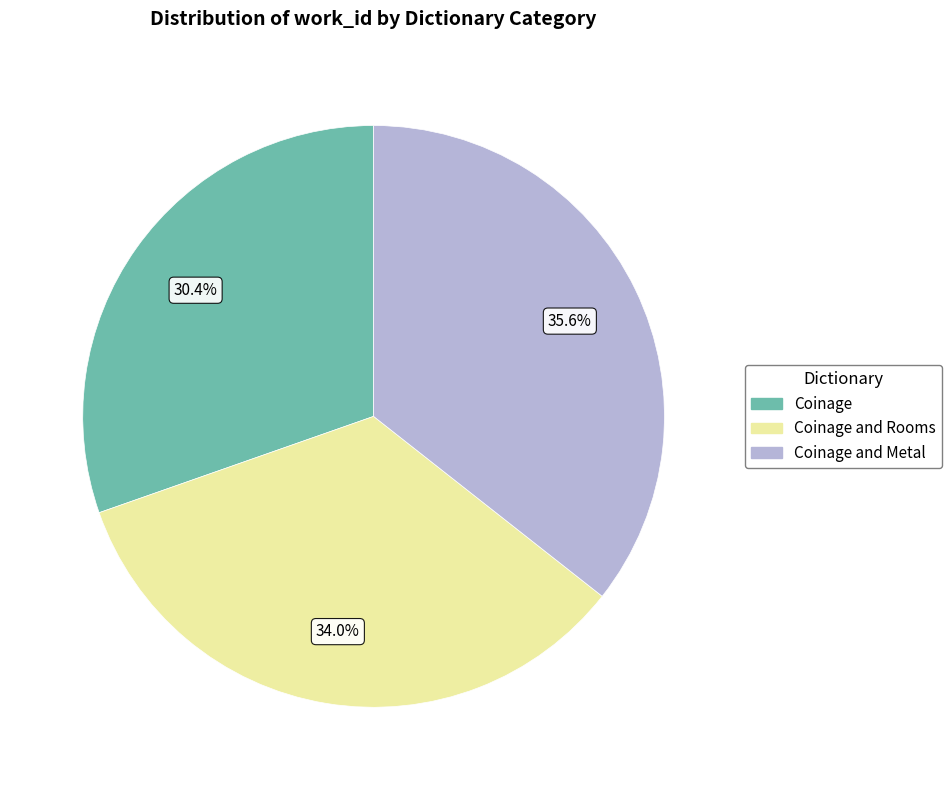

What is the ratio of the value at Coinage and Rooms to the value at Coinage and Metal?

1.0